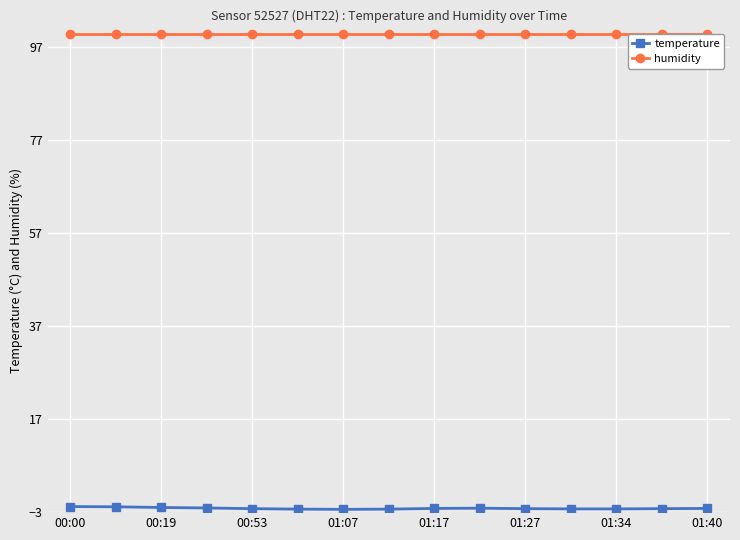

What are all the series names shown in the legend?

temperature, humidity